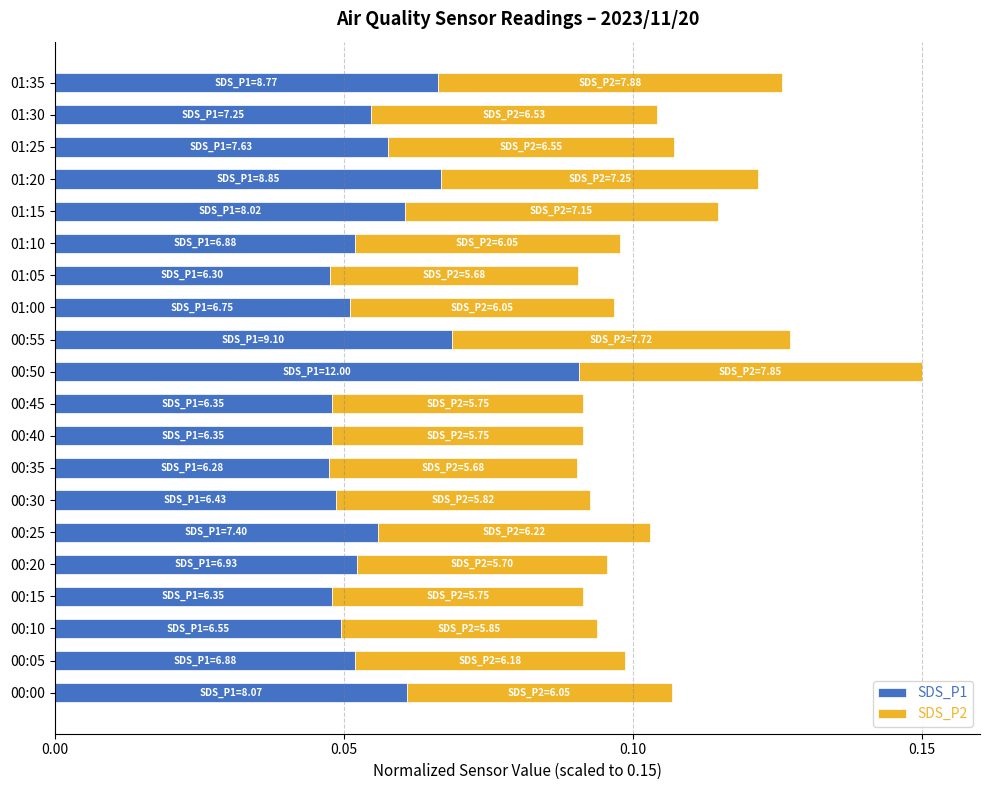

The value of SDS_P1 at 01:35 is 0.0. True or false?

False